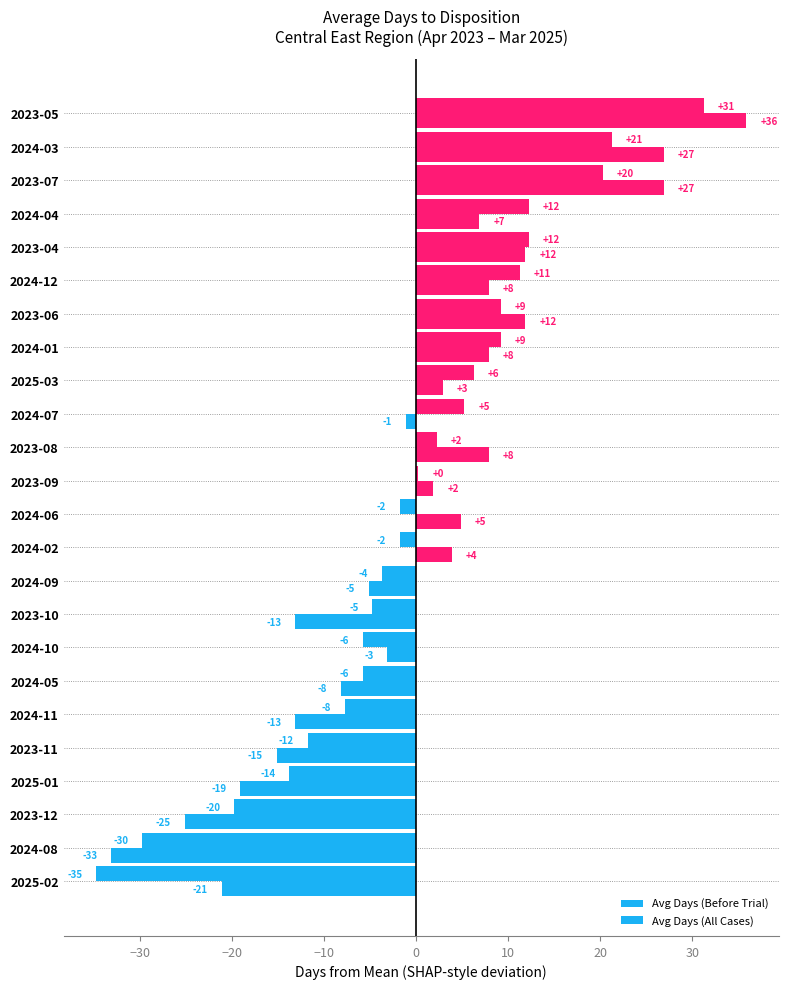

How many values in the Avg Days (All Cases) series are below 2?

12